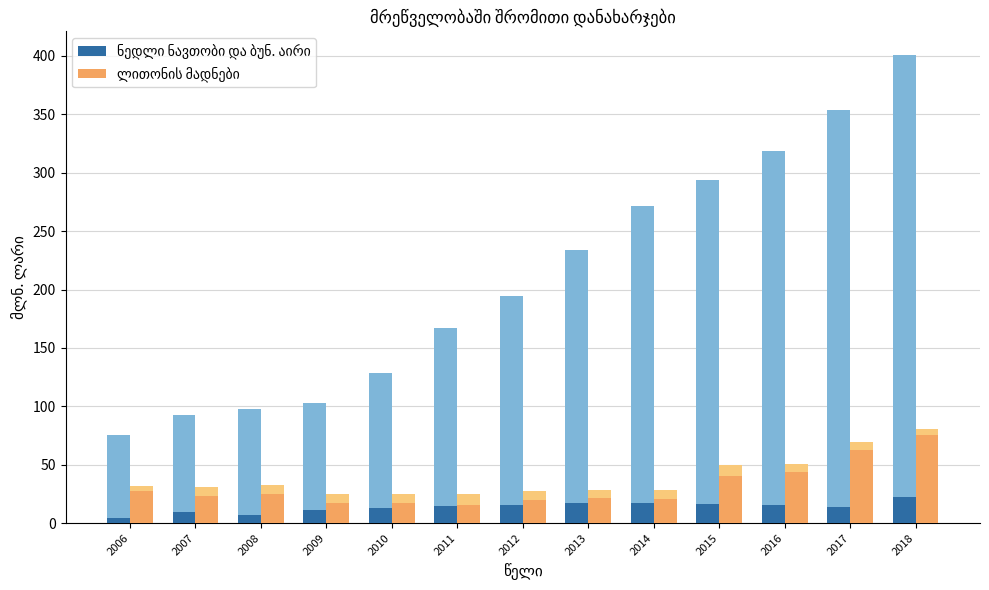

Which category has the lowest value across all series?

2006